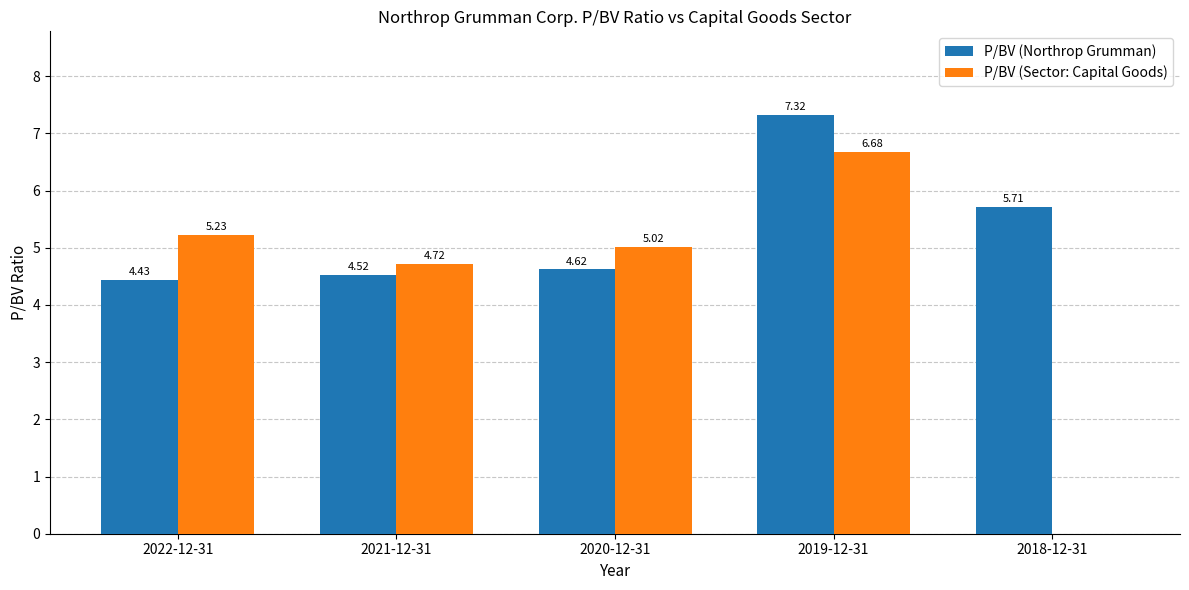

What is the total value across all series at 2019-12-31?

14.0